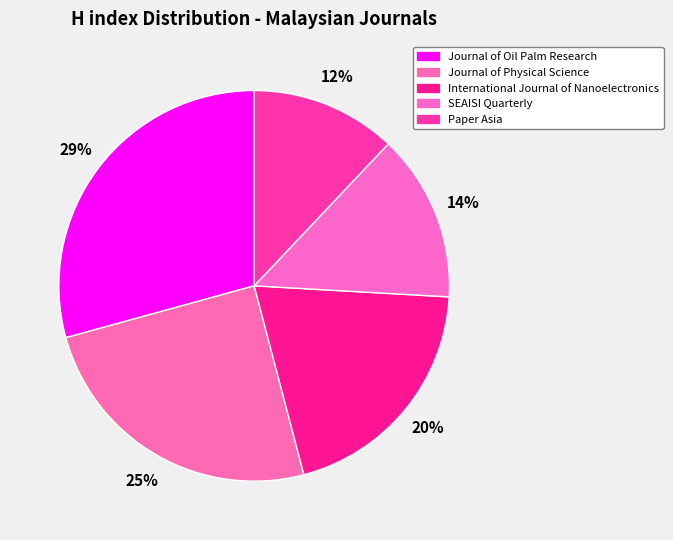

Count the number of slices in the pie.

5